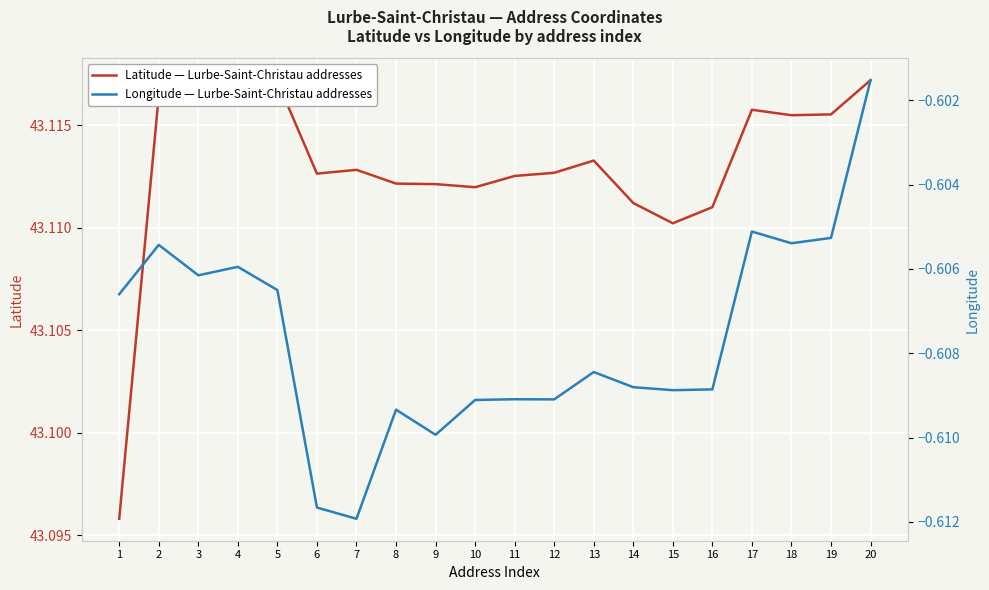

Where is the first local maximum for Longitude — Lurbe-Saint-Christau addresses?

2